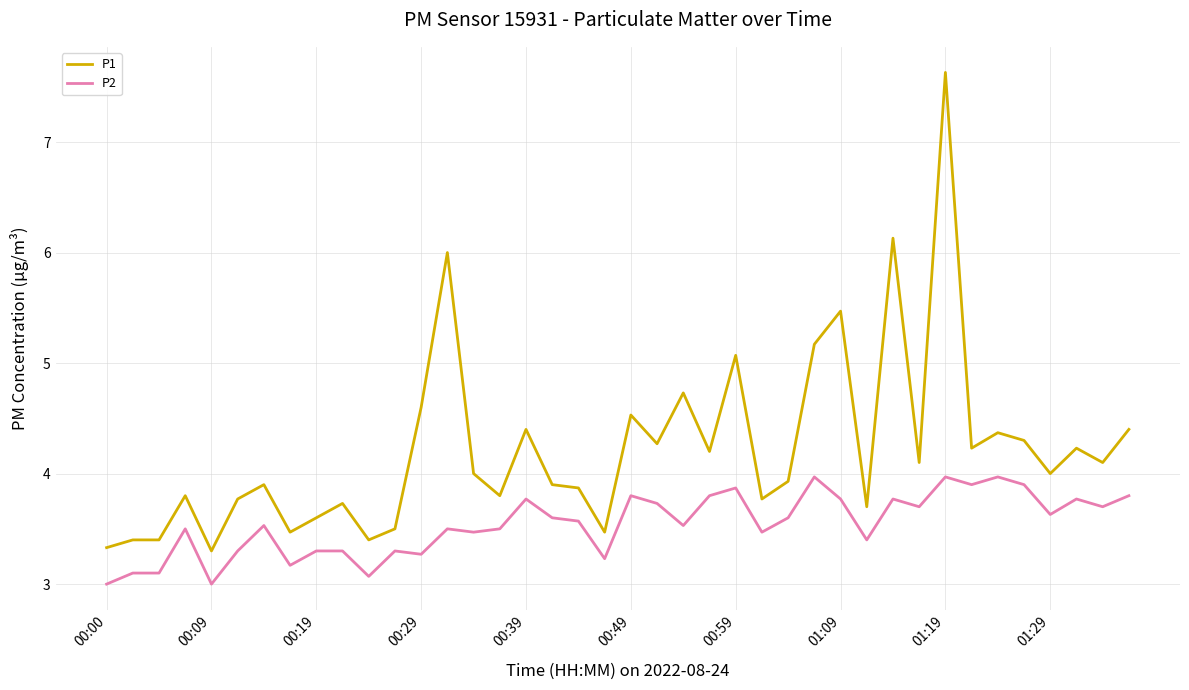

Which series has the widest spread of values?

P1